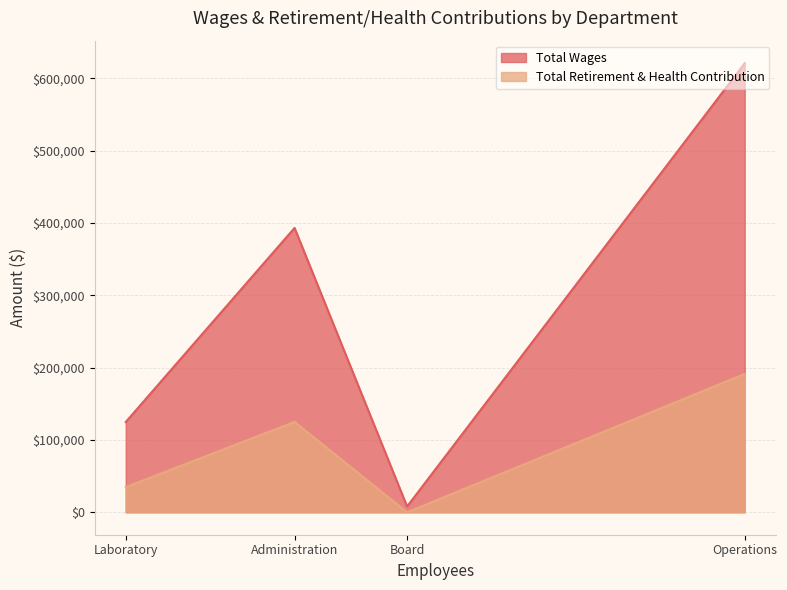

How many data points in Total Wages are less than 393174?

2